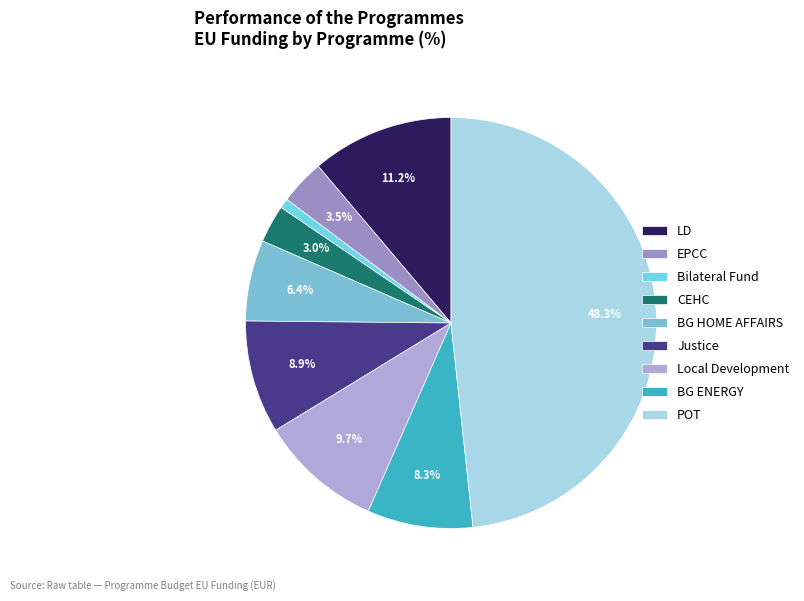

What is the ratio of the value at Local Development to the value at BG ENERGY?

1.2